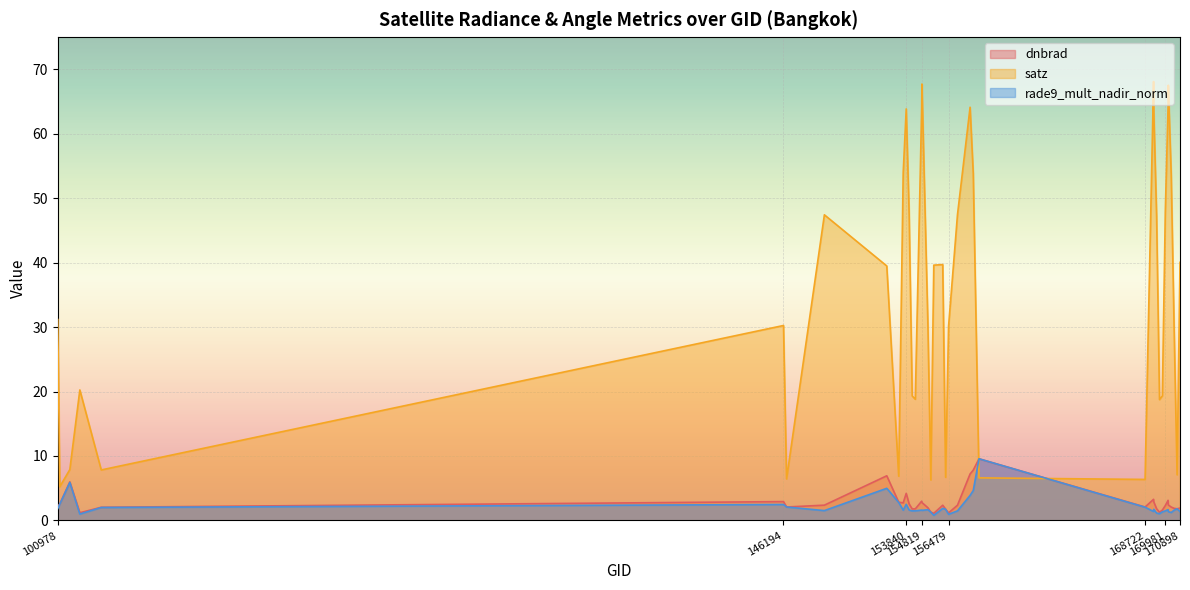

True or false: satz has a value of 39.7 at 156115.

True